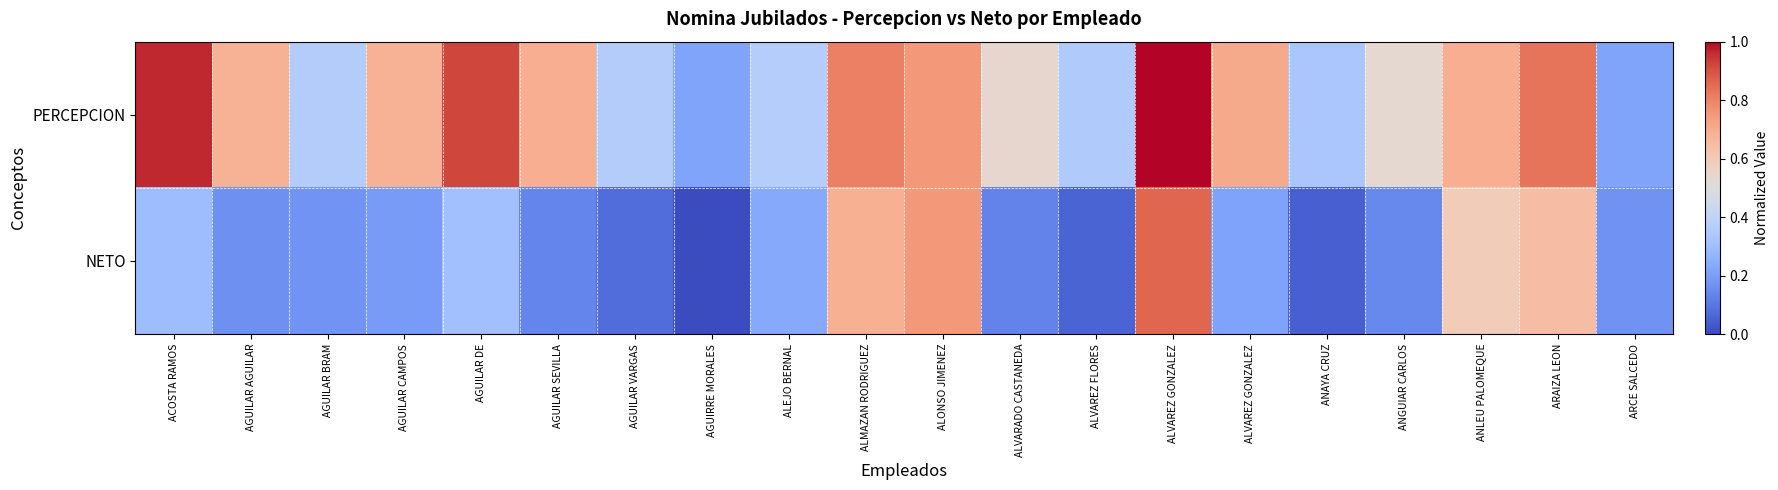

What is the difference between the highest and lowest values at ALVAREZ FLORES?

0.3